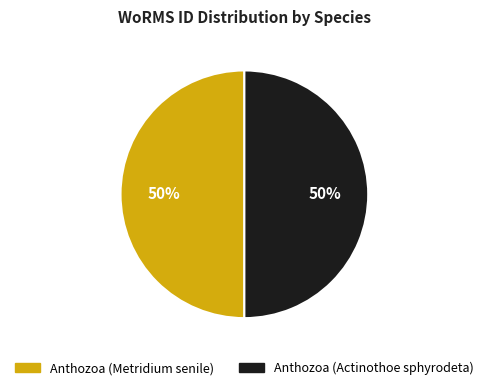

The Anthozoa (Actinothoe sphyrodeta) slice represents 63% of the pie. True or false?

False